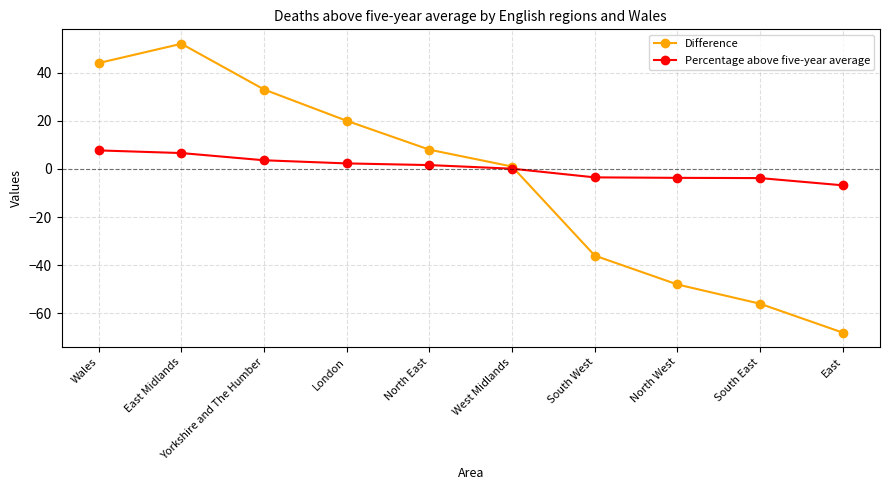

Where is Difference nearest to the value -8?

West Midlands